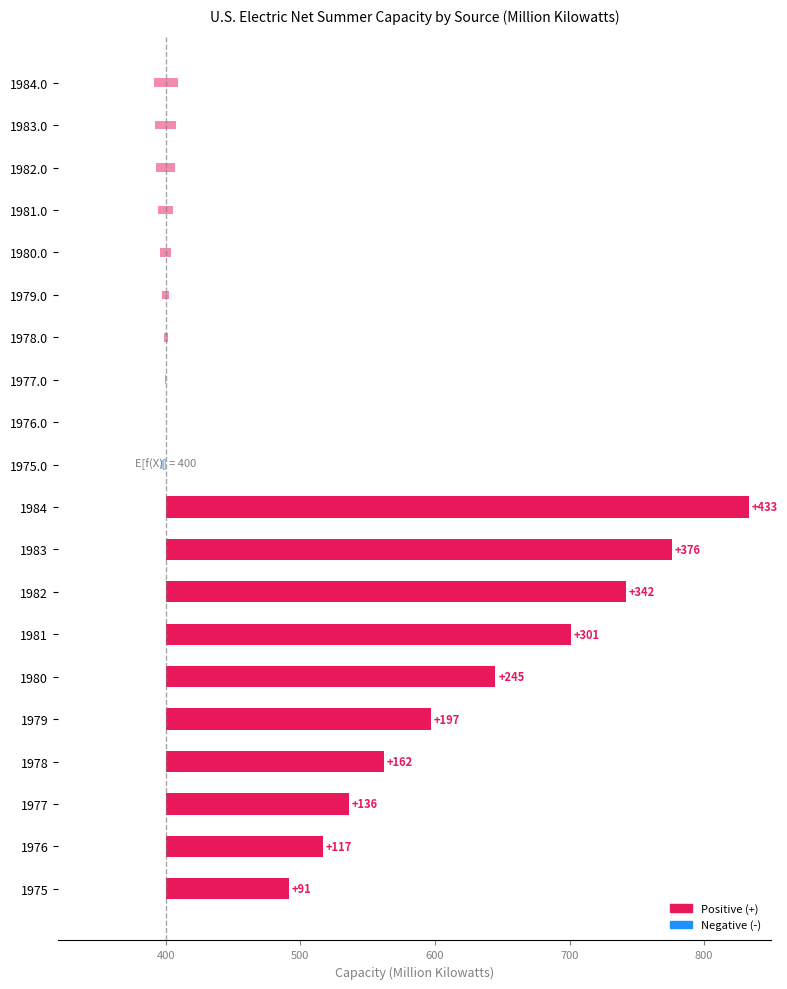

Reading left to right, what are all the values shown in this chart?

Total Electric: 91.3	117.2	135.9	162.0	197.0	245.0	301.0	342.0	376.0	433.0
Fossil Fuels: -2.5	-0.5	1.0	2.8	5.3	8.0	11.1	14.0	16.0	17.7